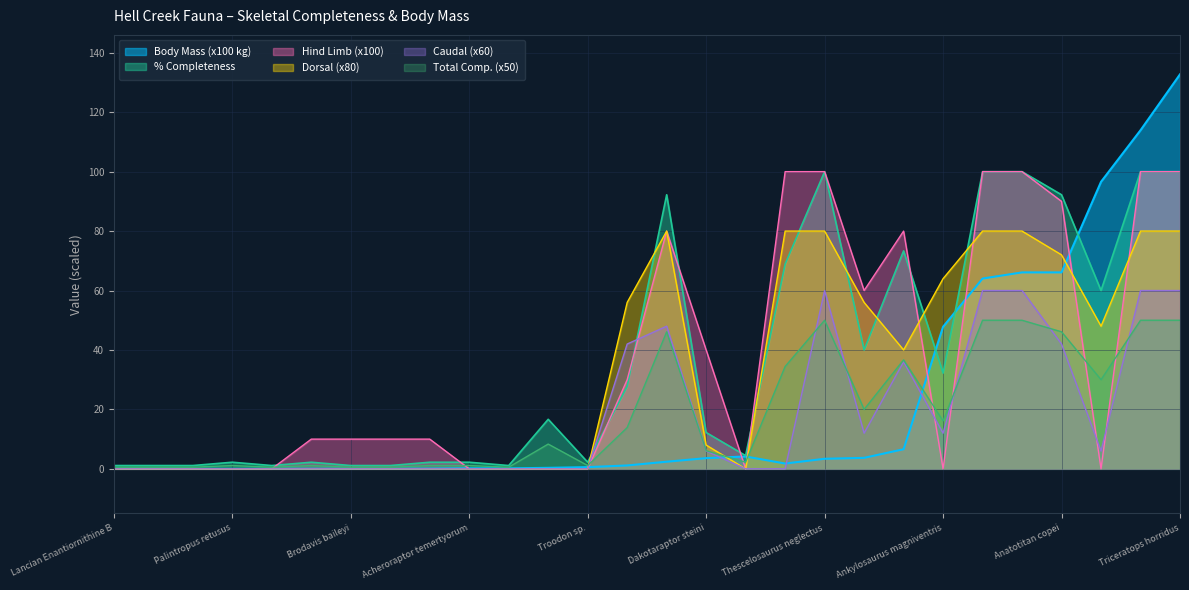

How many interior local valleys does the Caudal series have?

3